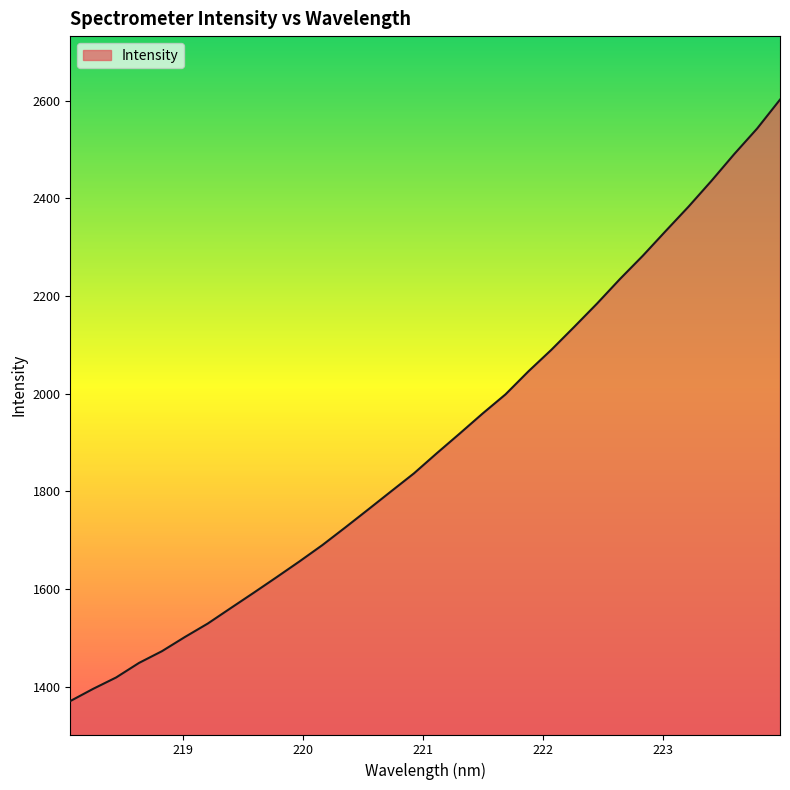

Does the chart have visible grid lines?

No